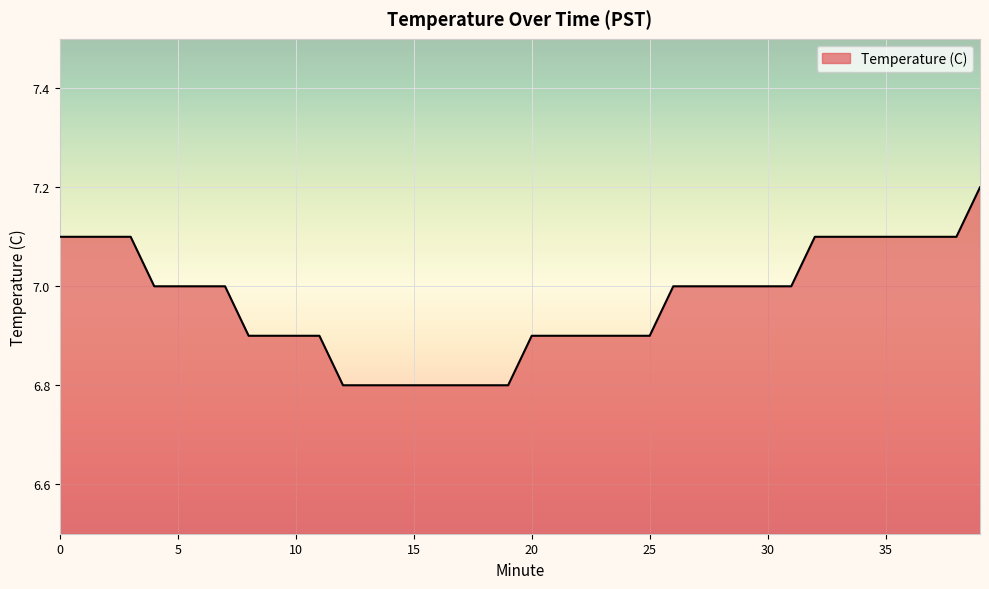

What is the maximum value shown in the chart?

7.2